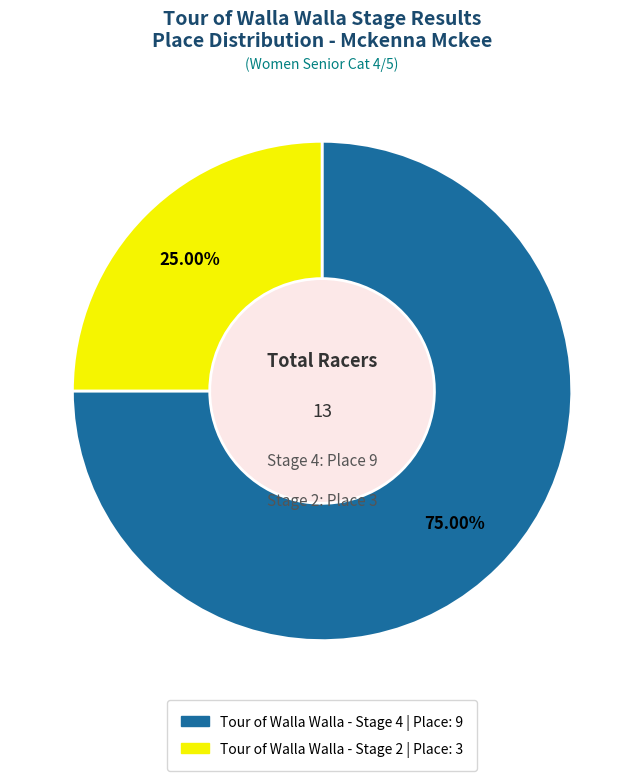

To the nearest percent, what is the average slice percentage?

50%